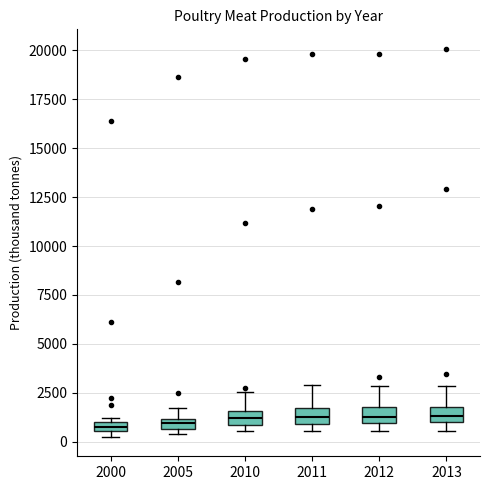

Where is the lower edge of the box at x = 2000 on the y-axis? The values are not printed on the chart, so give them approximately, as read against the axis.

500